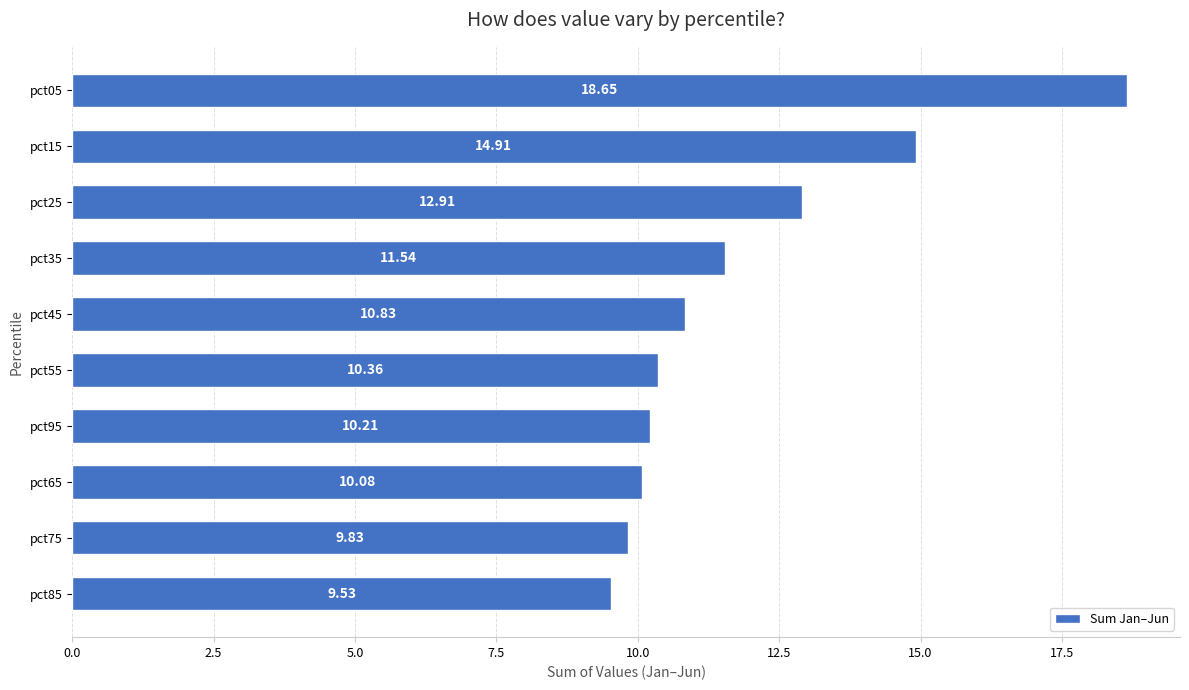

What is the average value?

11.9